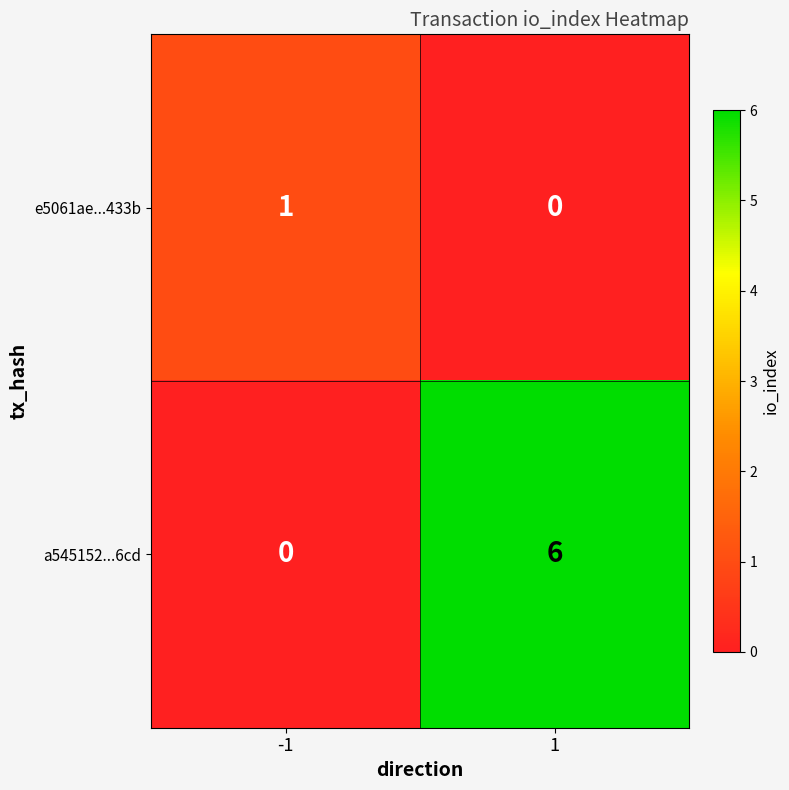

List the labels in order of e5061ae...433b value, smallest first.

1, -1